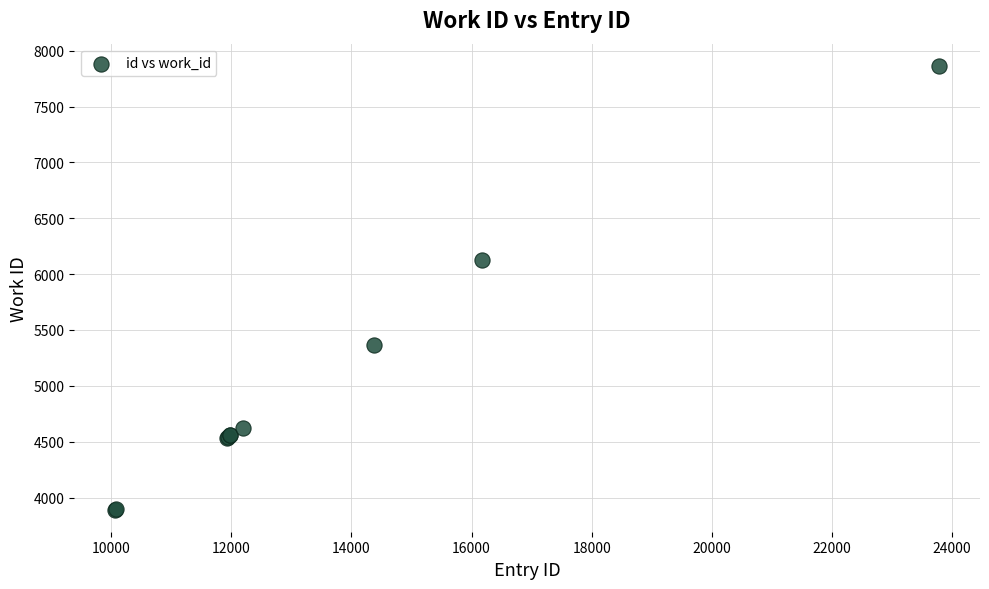

What Y value in the scatter plot is closest to 5878?

6129